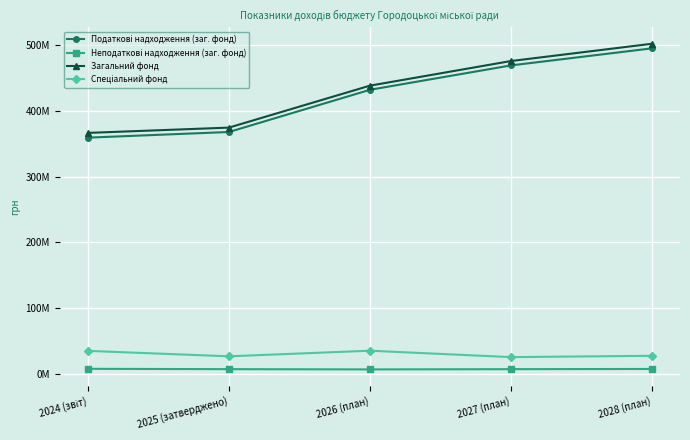

Where is Неподаткові надходження (заг. фонд) nearest to the value 6771880?

2025 (затверджено)